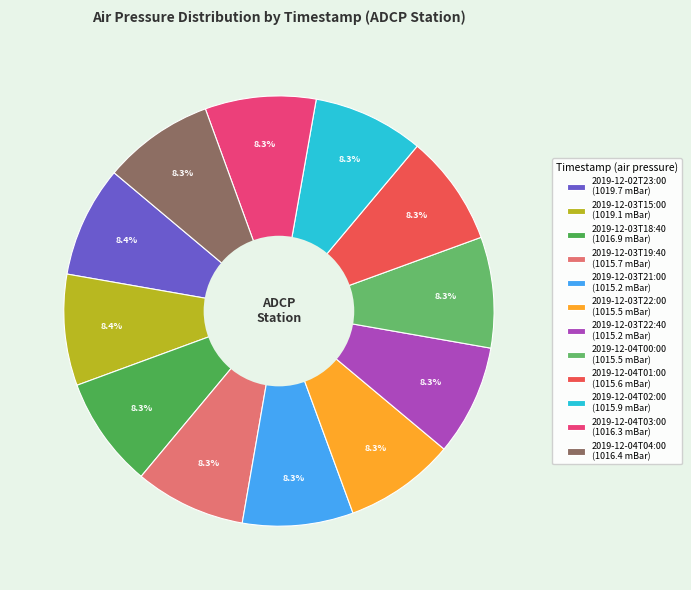

Is 2019-12-04T03:00 the majority of the pie?

No